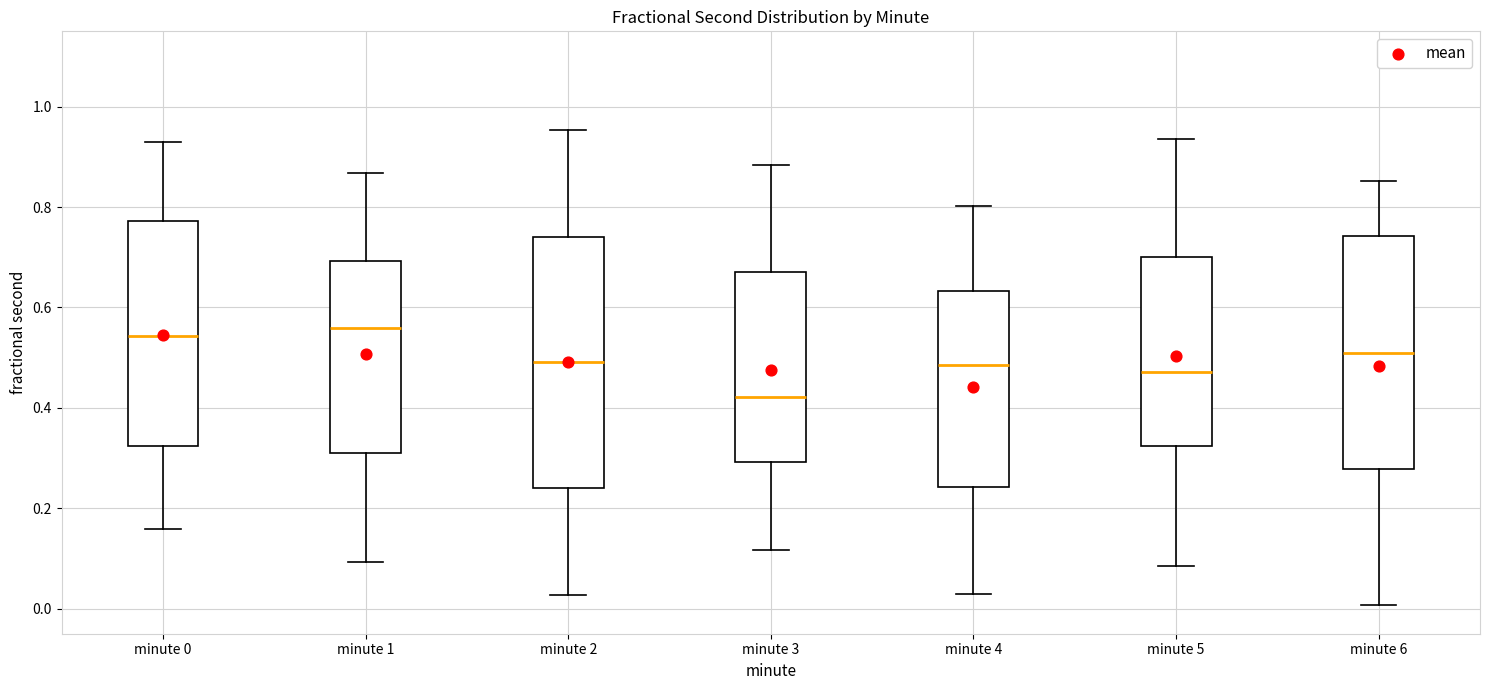

Which box has the lowest median line?

minute 3